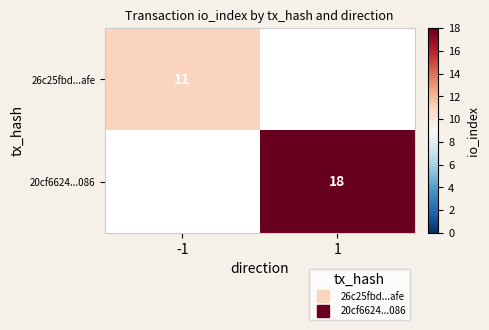

How many categories are shown in the chart?

2